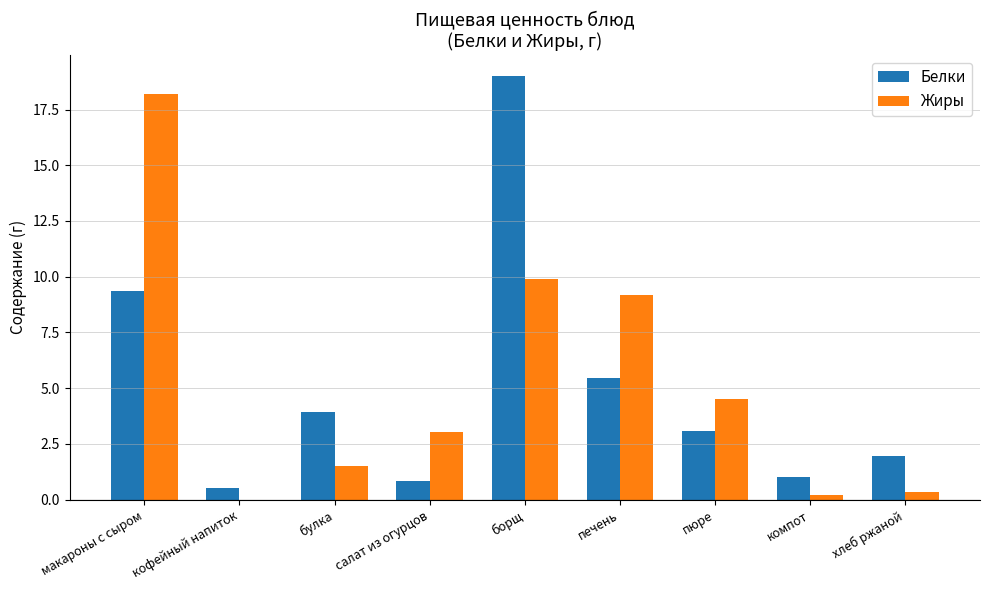

Which category has the highest value in the Белки series?

борщ